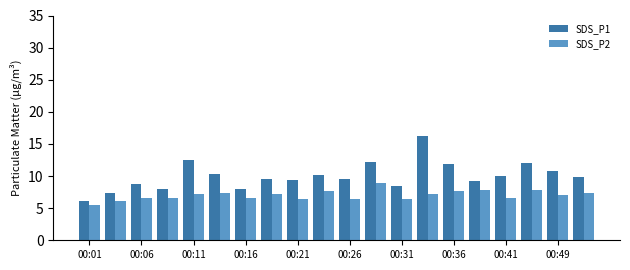

Which series has the largest range (max minus min)?

SDS_P1